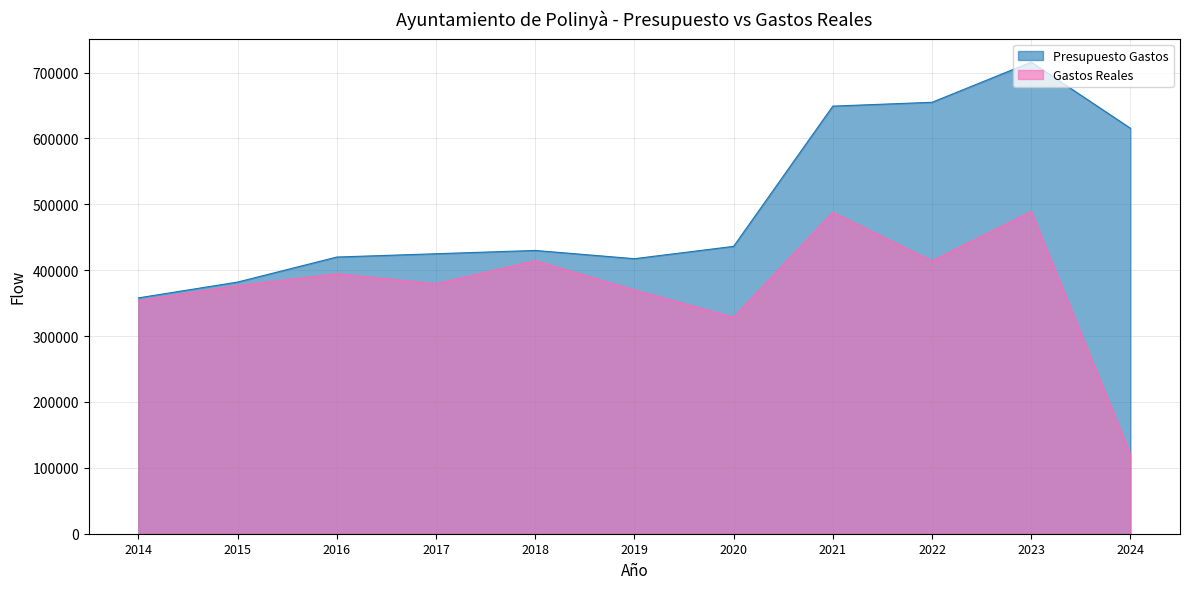

The value of Gastos Reales at 2016 is 394701.3. True or false?

True